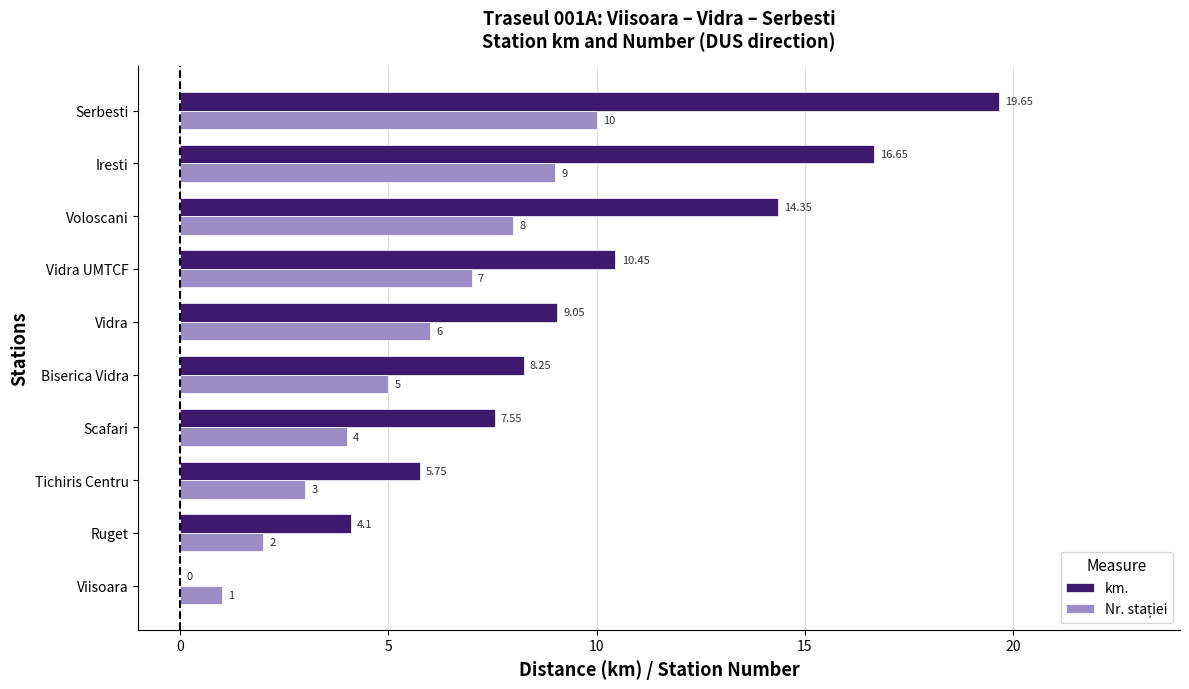

Which series changed the most between Viisoara and Vidra?

km.